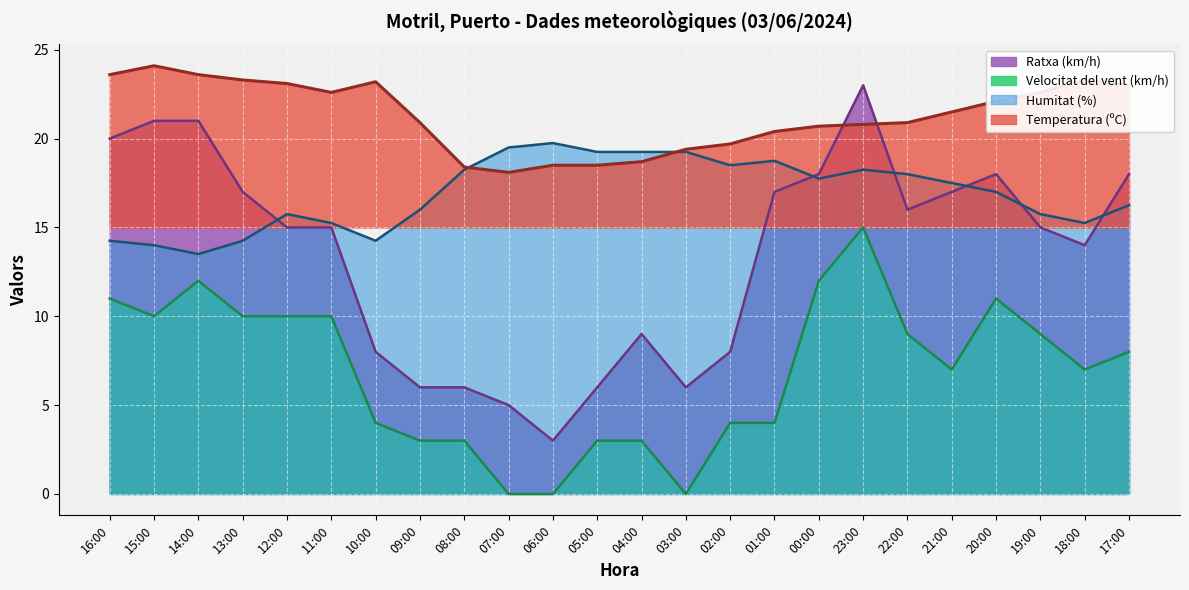

Is it true that Velocitat del vent (km/h) equals 4.9 at 09:00?

False